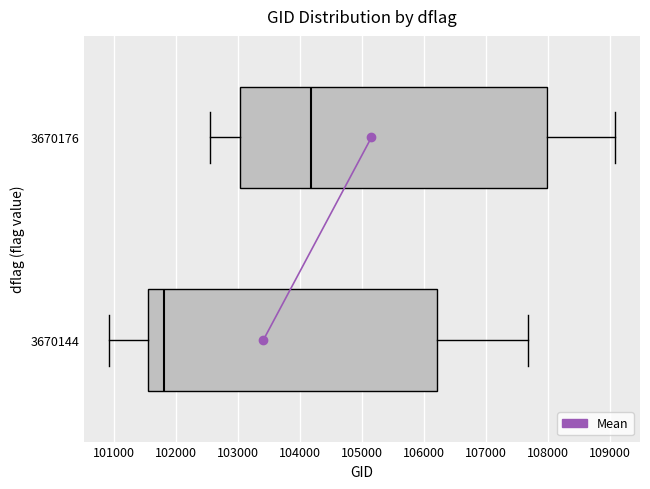

Which box's median line is the furthest to the right?

3670176